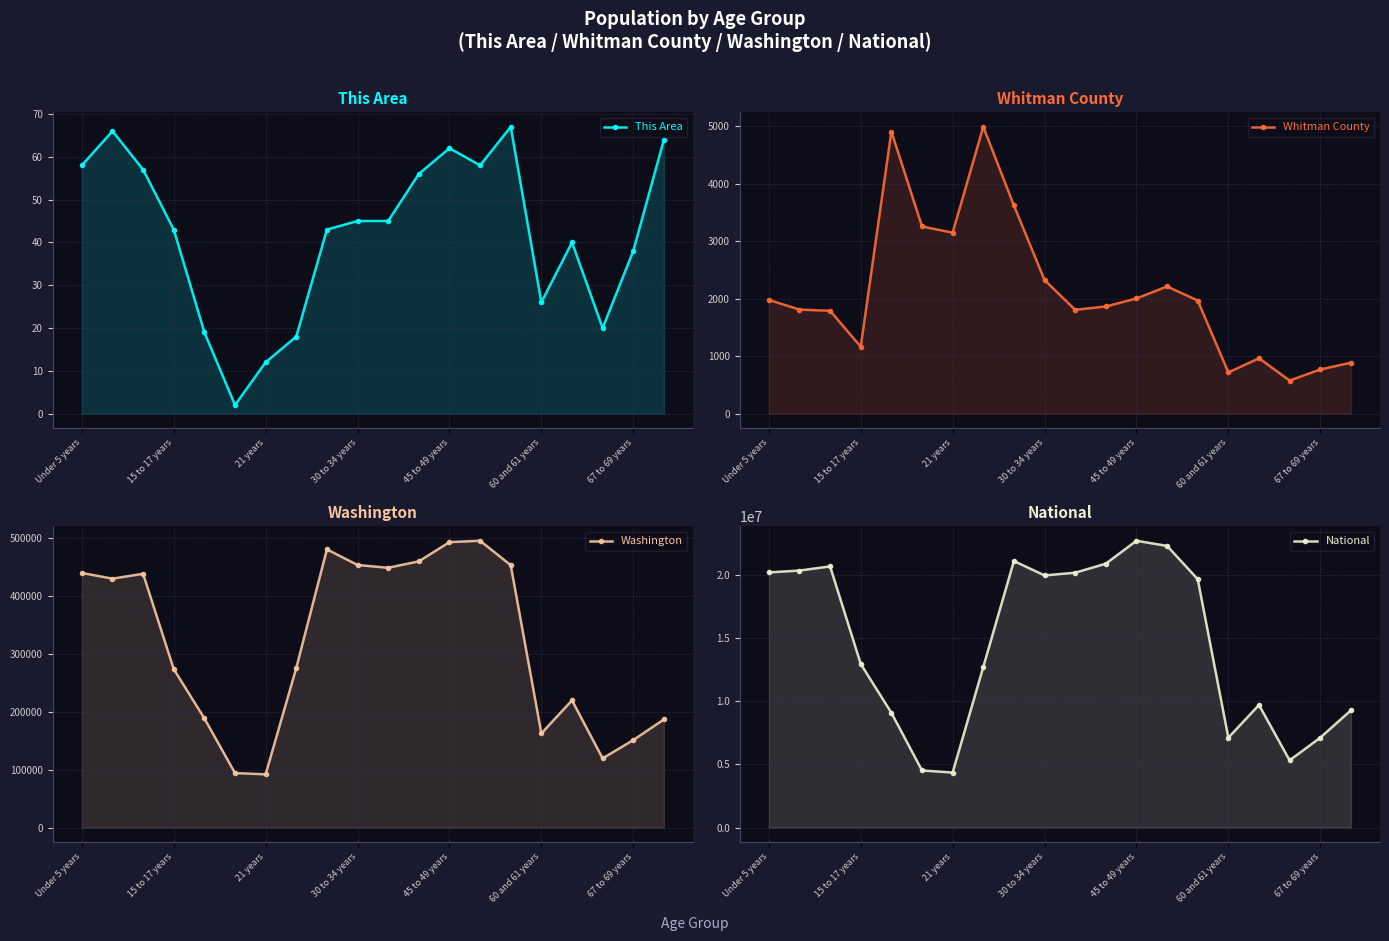

What is the approximate value of Washington at 10, to the nearest 100?

448600